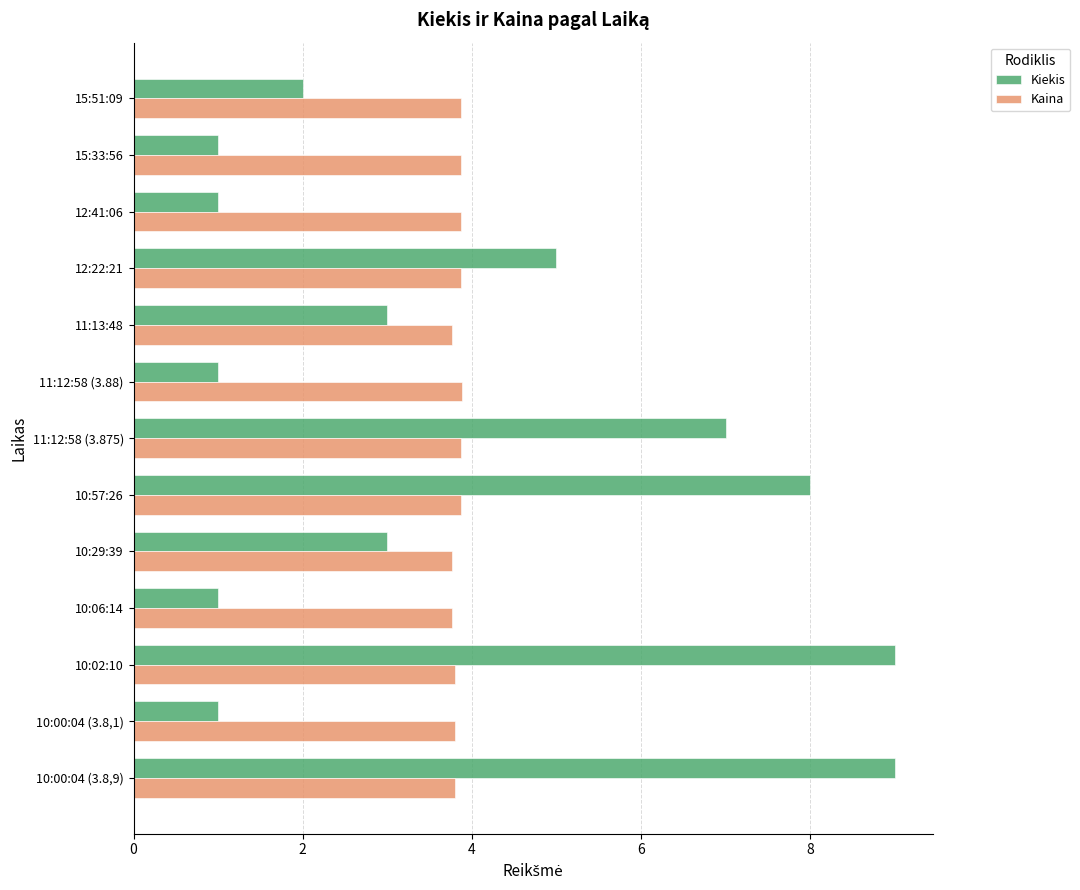

List the series in order of their overall mean, lowest first.

Kaina, Kiekis